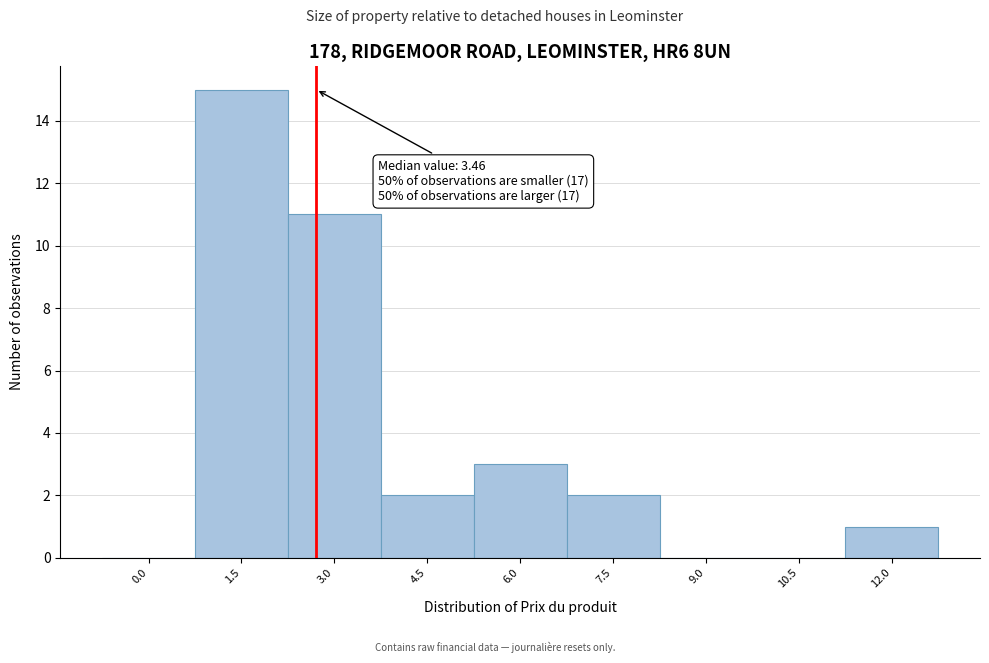

Reading left to right, extract all data points from this chart.

0.0=0	1.5=15	3.0=11	4.5=2	6.0=3	7.5=2	9.0=0	10.5=0	12.0=1